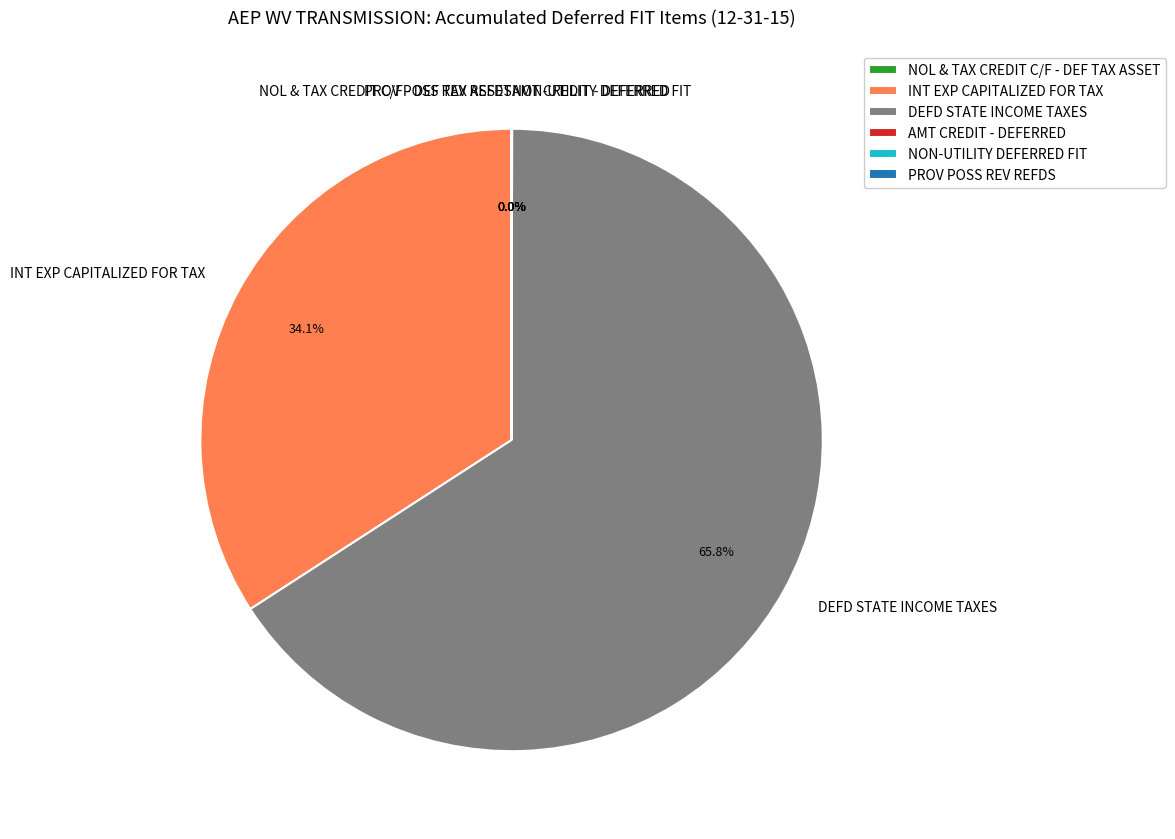

Is there any slice that represents more than half of the pie?

Yes